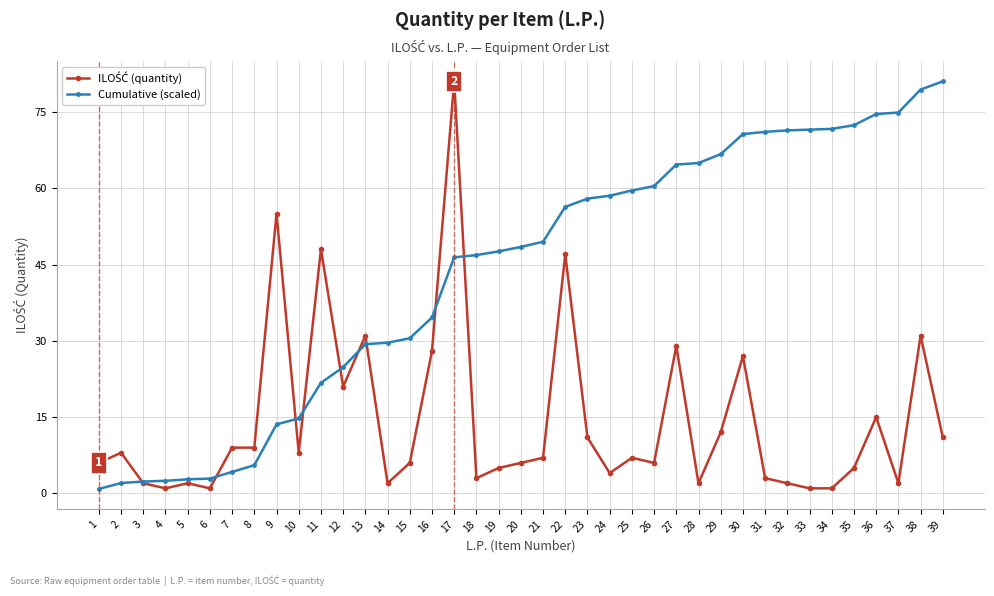

At which category is the sum across all series the highest?

17